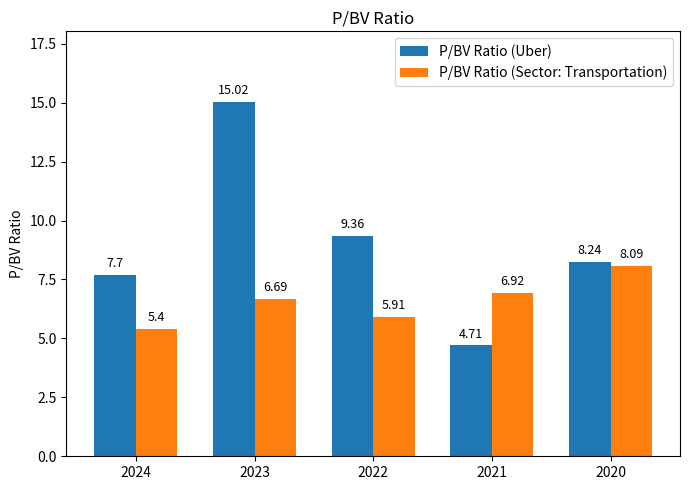

Reading right to left, extract all data points from this chart.

P/BV Ratio (Uber): 8.2	4.7	9.4	15.0	7.7
P/BV Ratio (Sector: Transportation): 8.1	6.9	5.9	6.7	5.4